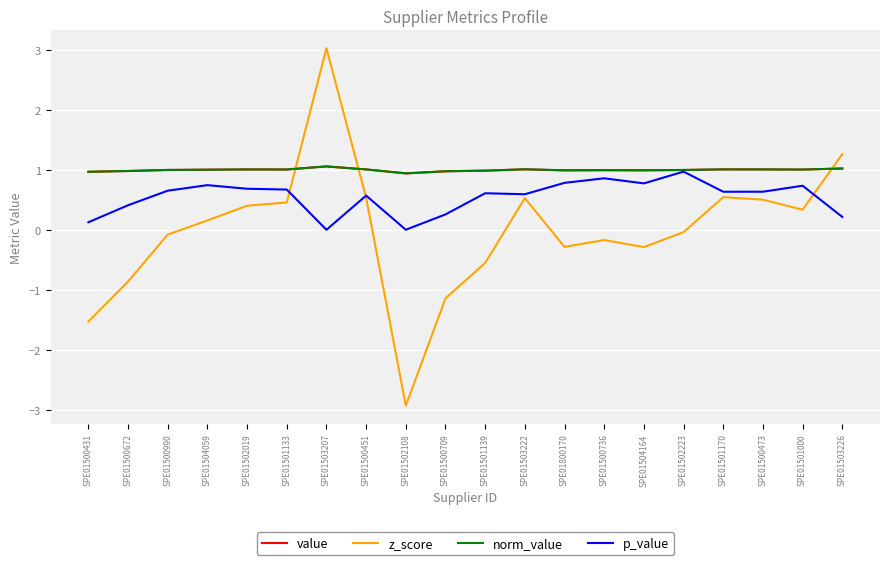

The value series shows 1.5 at SPE01500990. True or false?

False